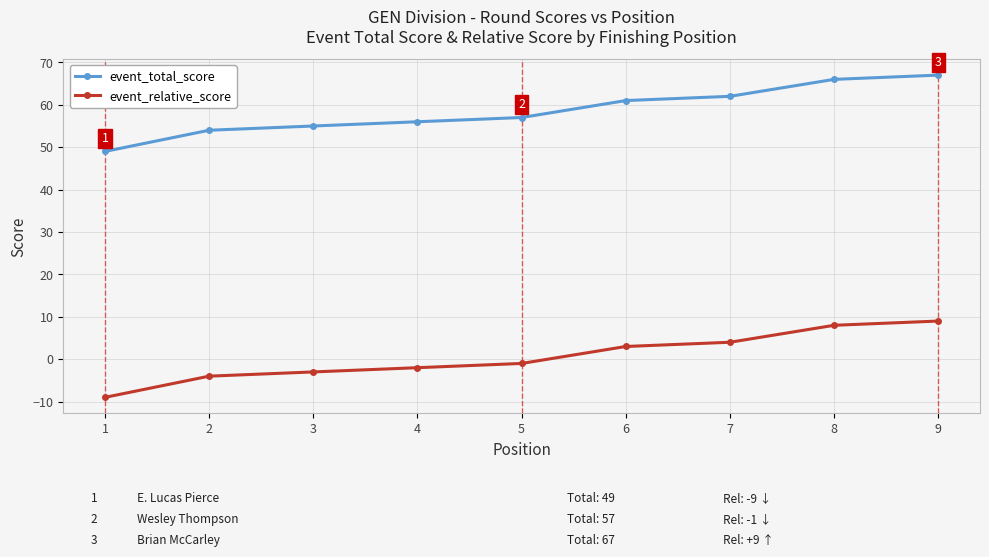

At which label does event_relative_score reach its minimum?

1